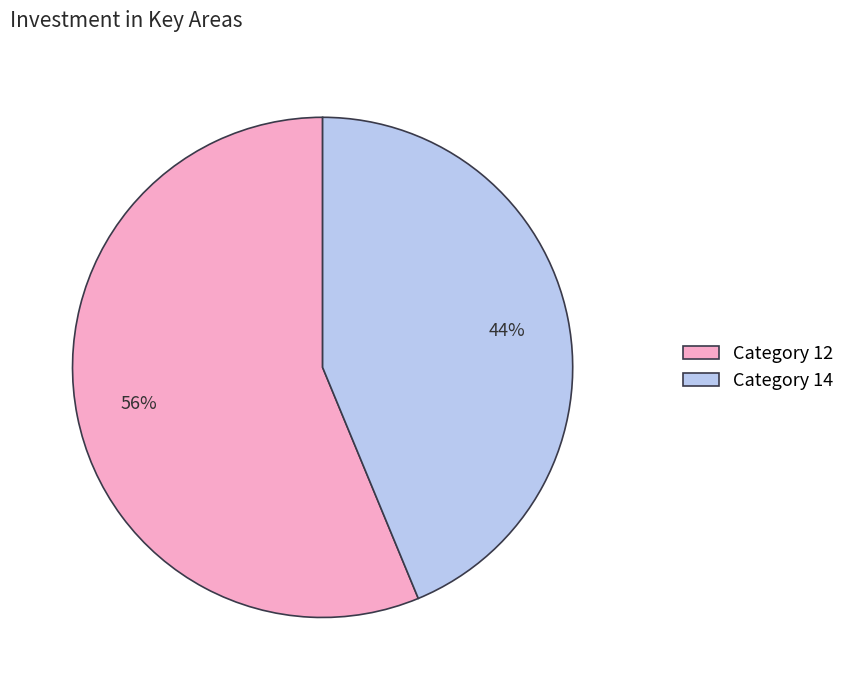

Between Category 12 and Category 14, which is larger?

Category 12